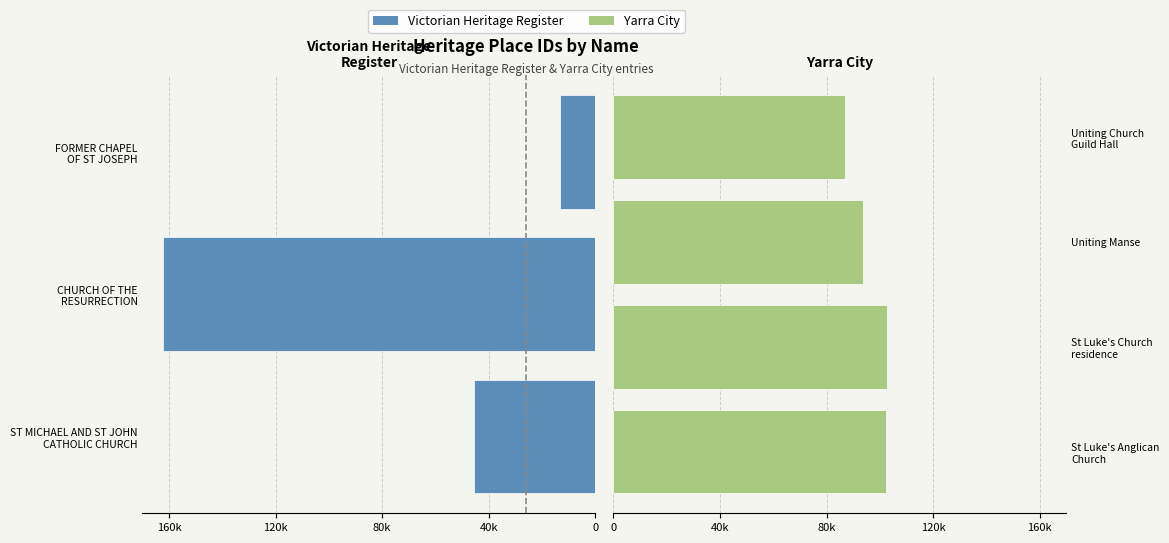

Reading left to right, what are all the values shown in this chart?

45385	162358	13077	102346	102761	93497	86925